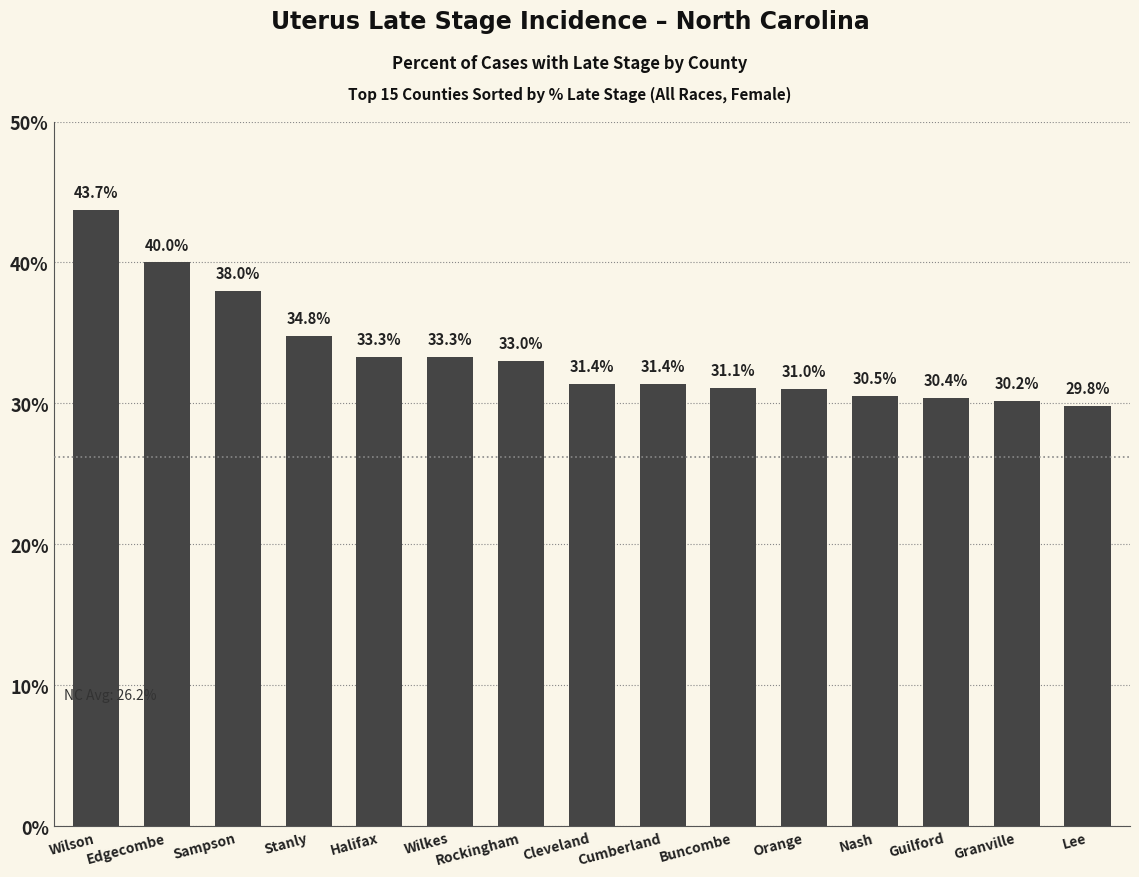

Approximately how many times larger is the value at Cleveland compared to Buncombe?

1.0